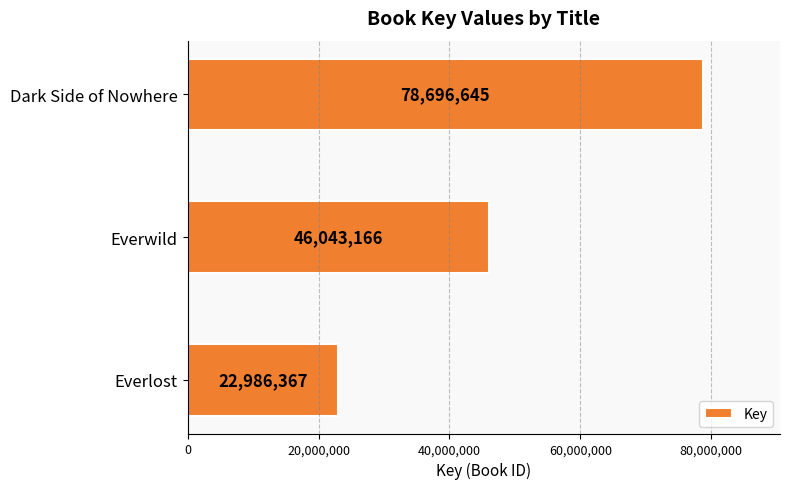

Rank the categories by value from lowest to highest.

Everlost, Everwild, Dark Side of Nowhere